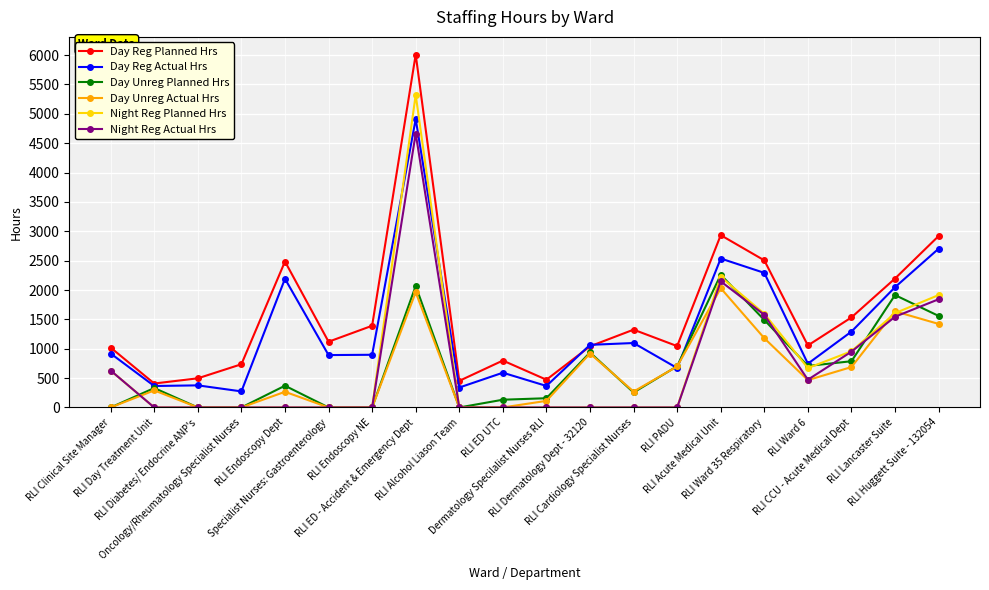

Which category has the highest value across all series?

RLI ED - Accident & Emergency Dept